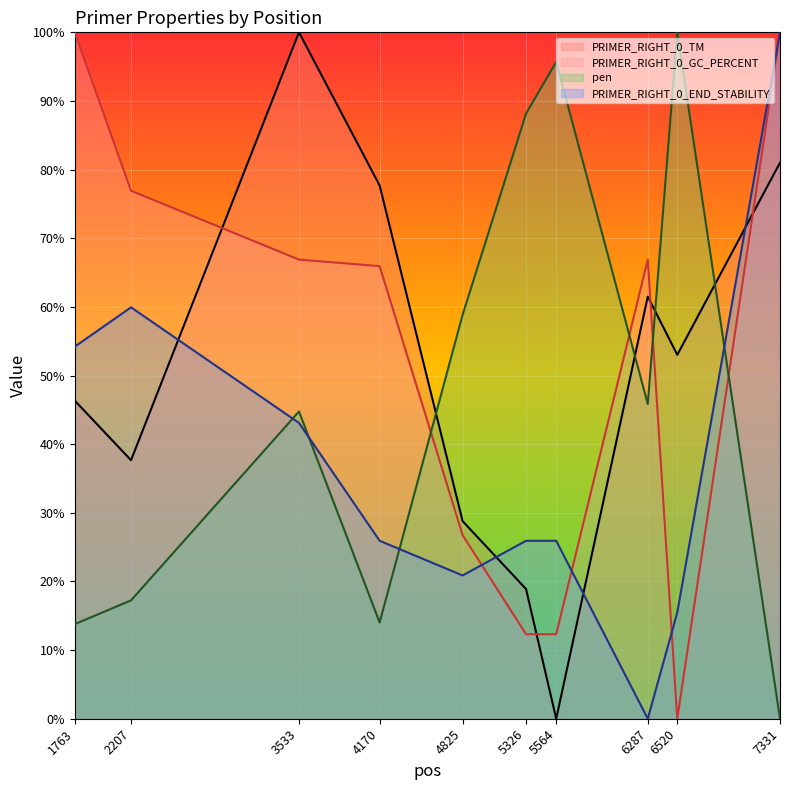

How many lines are shown in the chart?

4